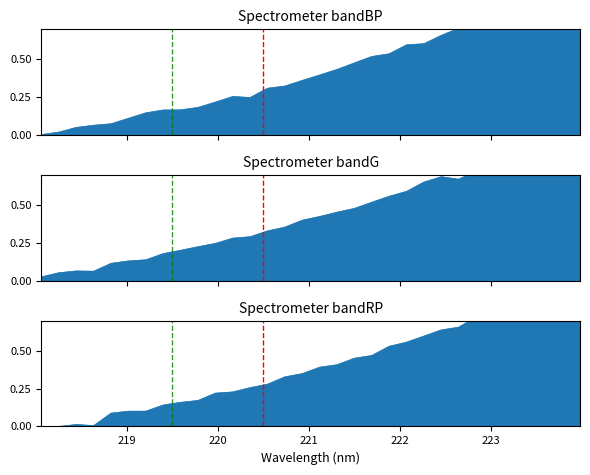

What is the difference between the second highest and second lowest values?

0.9